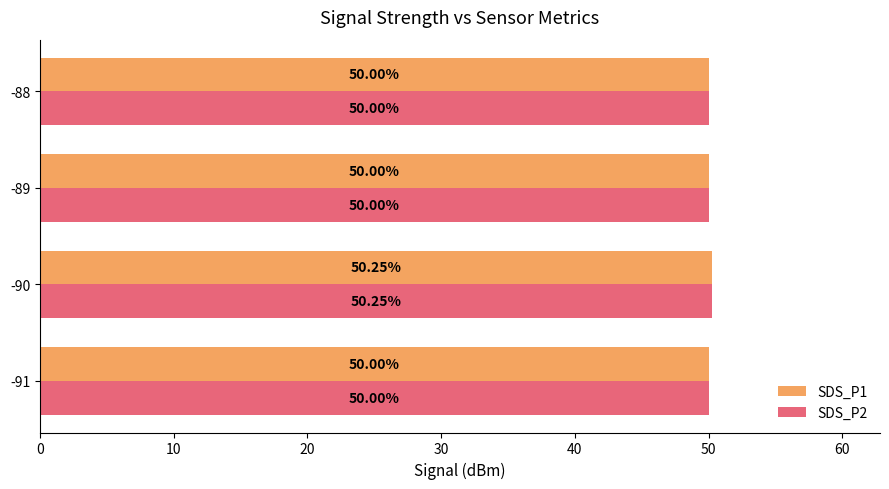

At which category is the sum across all series the highest?

-90